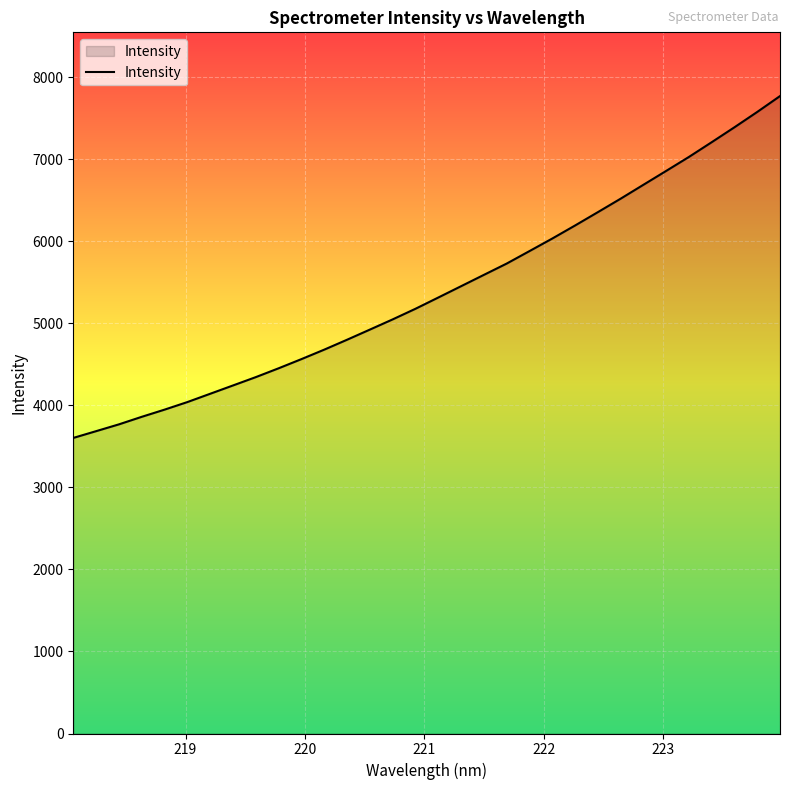

What is the smallest value displayed?

3603.0